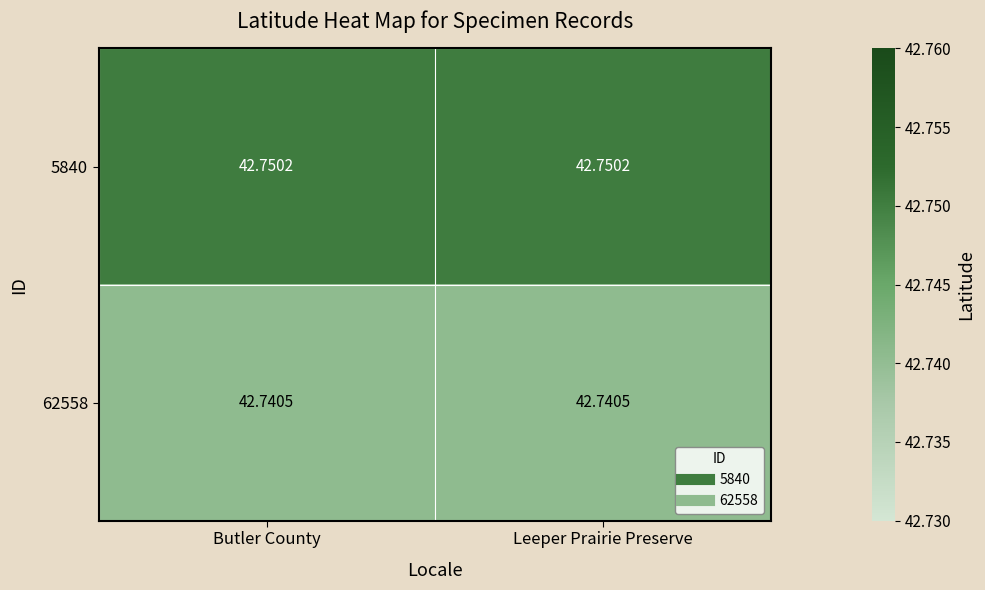

Is the value of 5840 at Butler County greater than the value of 62558 at Butler County?

Yes